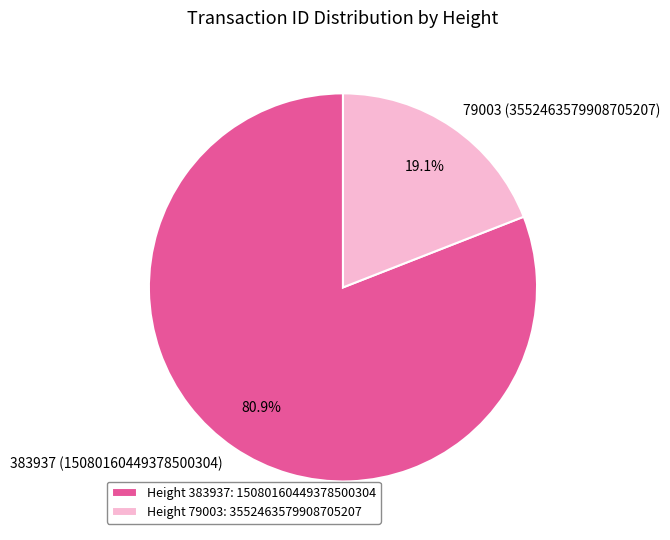

Which has a higher value, 383937 or 79003?

383937